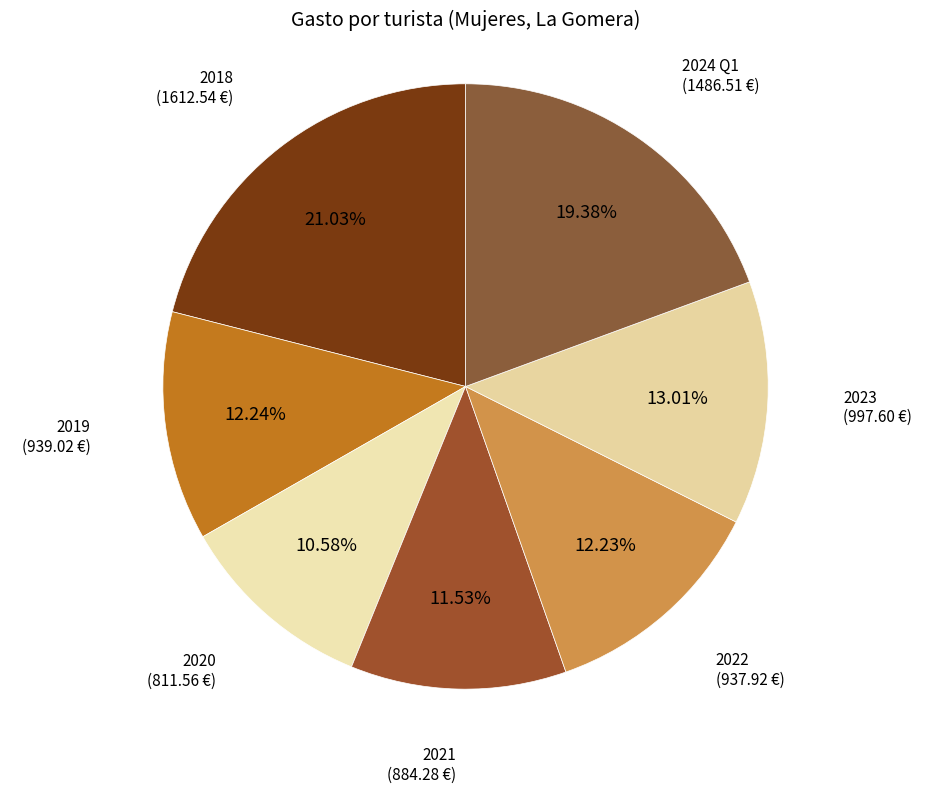

Which slice is the smallest?

2020